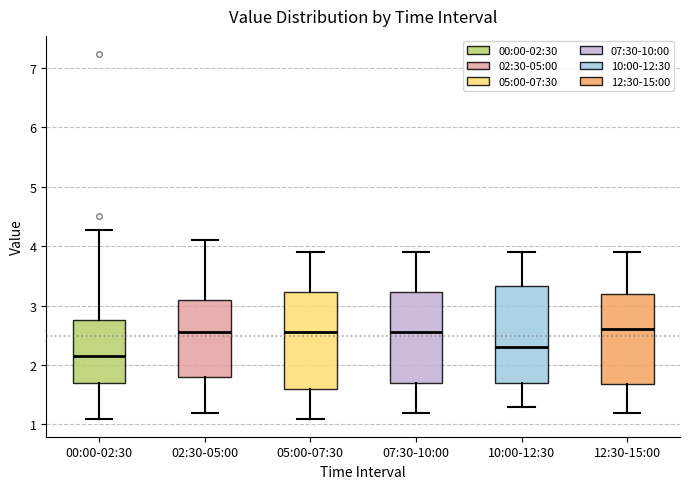

Reading left to right, read every box against the y-axis: the position of its median line, the range the box covers, and the ends of its whiskers. The values are not printed on the chart, so give them approximately, as read against the axis.

00:00-02:30: median 2.2, box 1.7 to 2.8, whiskers 1.1 to 4.3
02:30-05:00: median 2.6, box 1.8 to 3.1, whiskers 1.2 to 4.1
05:00-07:30: median 2.6, box 1.6 to 3.2, whiskers 1.1 to 3.9
07:30-10:00: median 2.6, box 1.7 to 3.2, whiskers 1.2 to 3.9
10:00-12:30: median 2.3, box 1.7 to 3.3, whiskers 1.3 to 3.9
12:30-15:00: median 2.6, box 1.7 to 3.2, whiskers 1.2 to 3.9